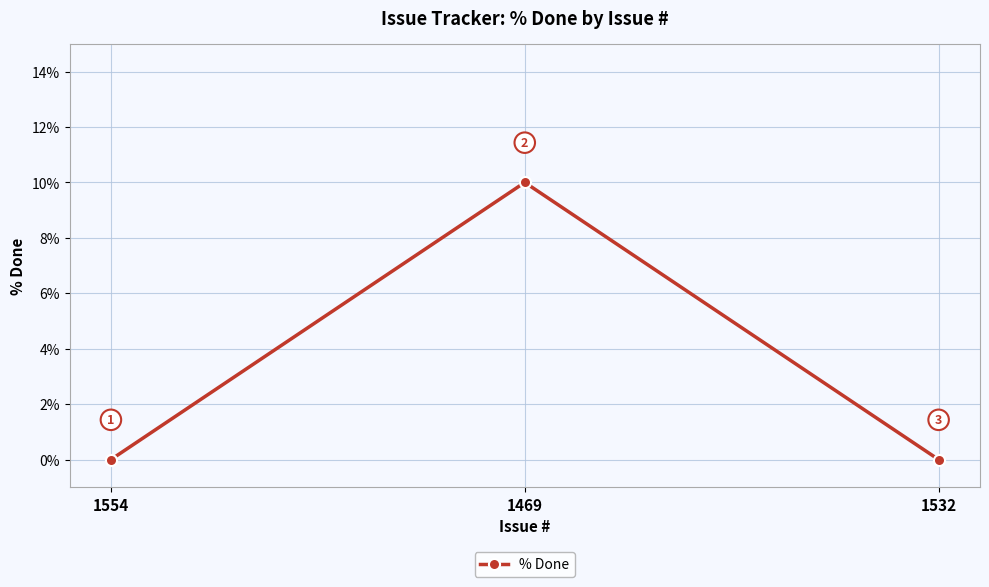

Reading left to right, extract all data points from this chart.

1554=0	1469=10	1532=0